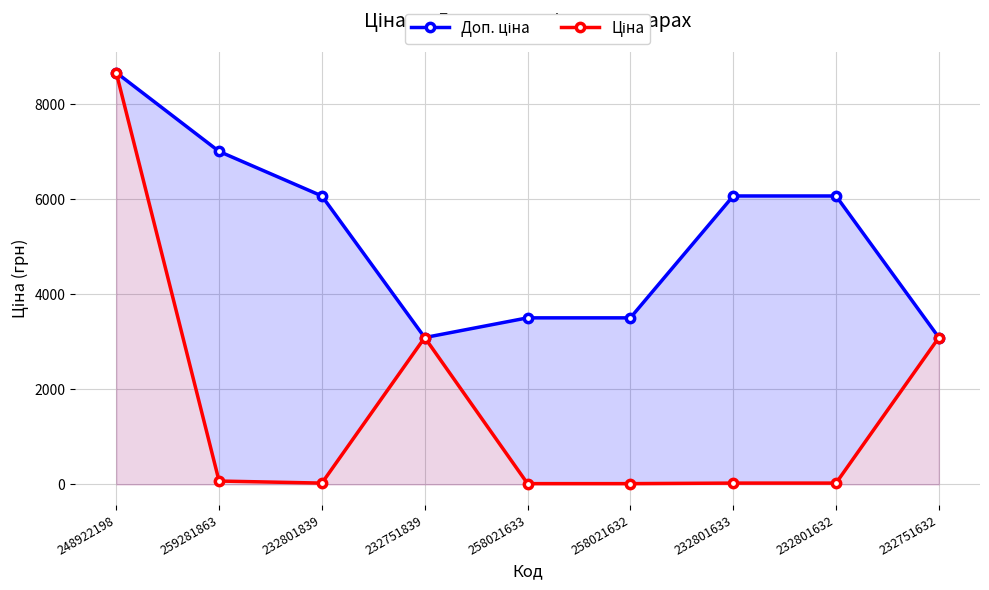

List the series in order of their overall mean, highest first.

Доп. ціна, Ціна